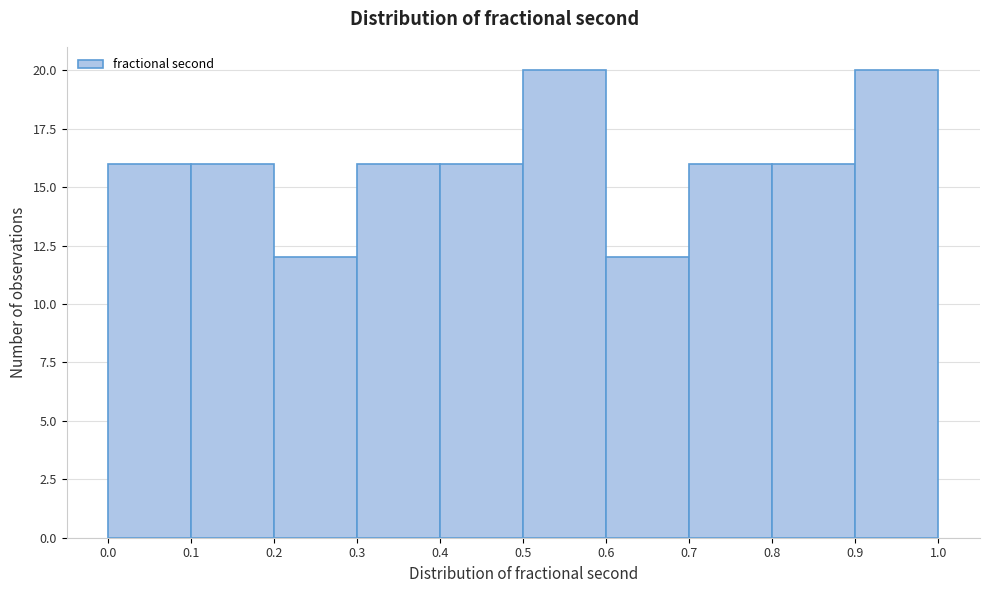

Reading left to right, transcribe this chart: for each bar, give the range it covers on the x-axis and its height. The values are not printed on the chart, so give them approximately, as read against the axis.

0.0 to 0.1: 16
0.1 to 0.2: 16
0.2 to 0.3: 12
0.3 to 0.4: 16
0.4 to 0.5: 16
0.5 to 0.6: 20
0.6 to 0.7: 12
0.7 to 0.8: 16
0.8 to 0.9: 16
0.9 to 1.0: 20